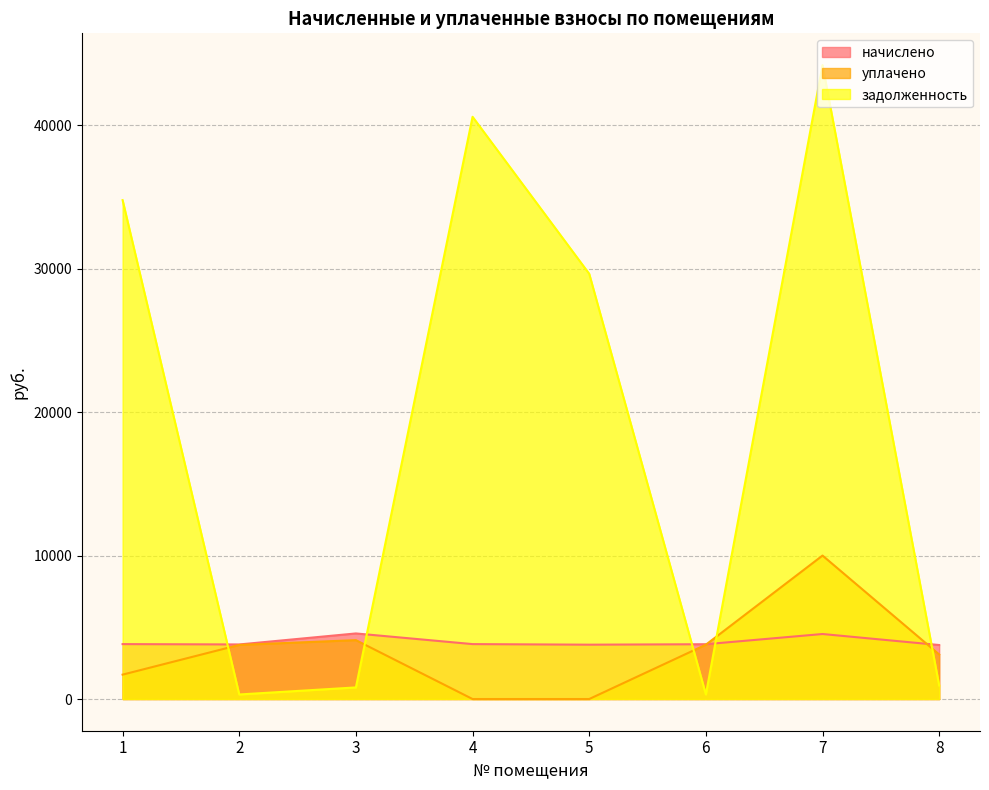

Reading left to right, what are all the values shown in this chart?

начислено: 3828.1	3804.2	4571.4	3828.1	3788.2	3820.2	4531.4	3764.3
уплачено: 1700.0	3771.9	4104.7	0.0	0.0	3787.7	10000.0	3105.5
задолженность: 34776.0	317.0	808.9	40584.1	29640.2	318.4	44192.3	942.1